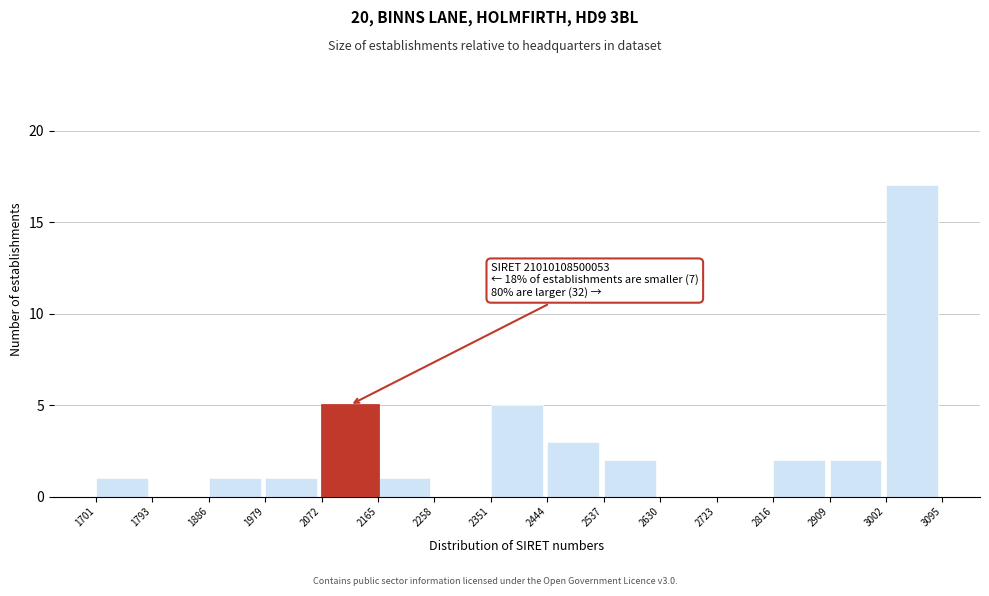

Reading left to right, list all the values displayed in this chart.

1701=1	1793=0	1886=1	1979=1	2072=5	2165=1	2258=0	2351=5	2444=3	2537=2	2630=0	2723=0	2816=2	2909=2	3002=17